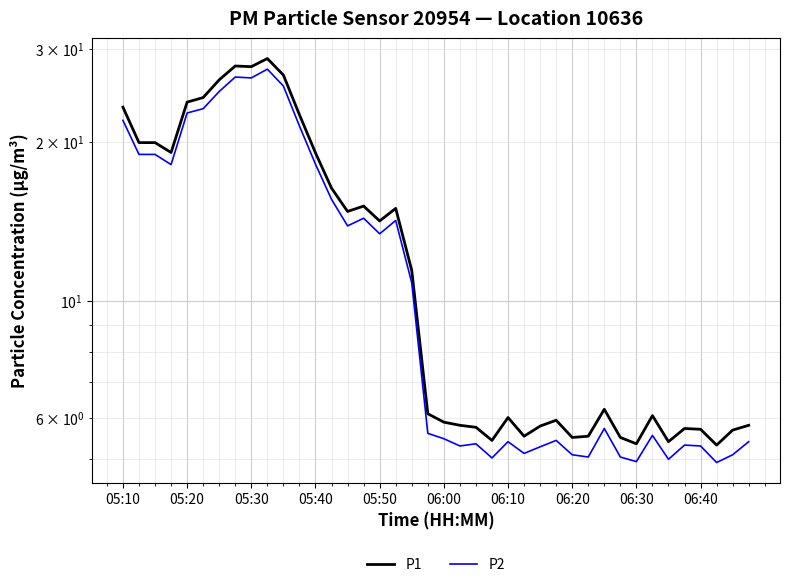

What is the difference between the second highest and second lowest values in the P2 series?

21.6